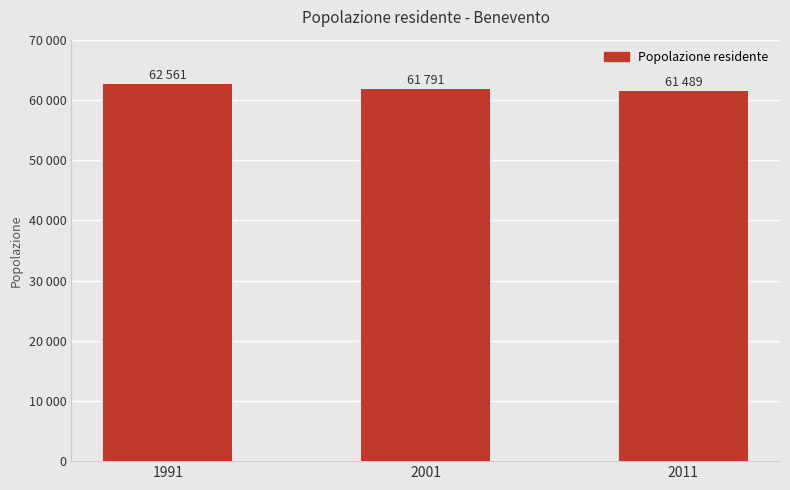

The chart shows a value of 97488 at 1991. True or false?

False